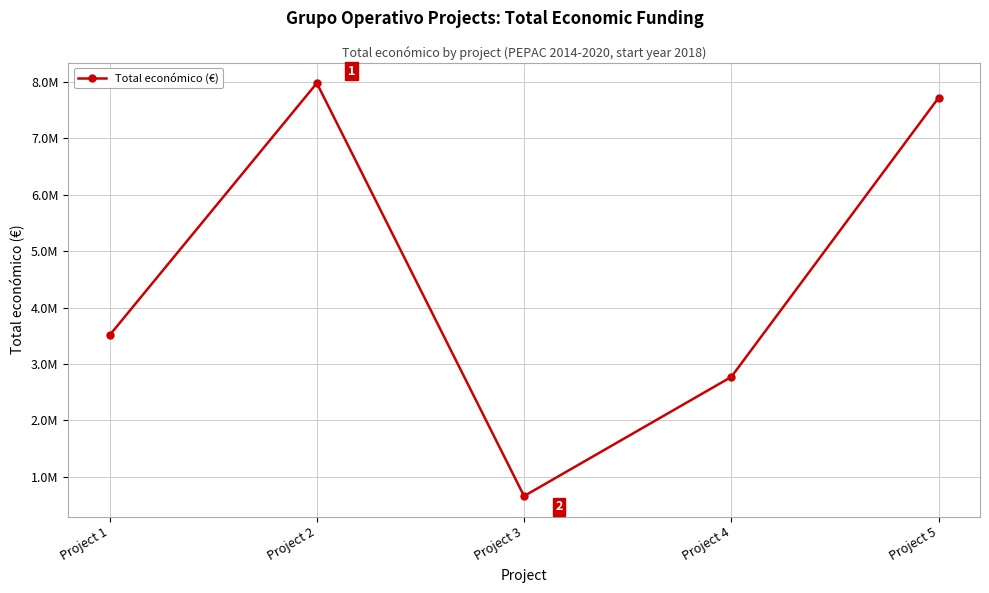

What is the difference between the maximum and second lowest values?

5207766